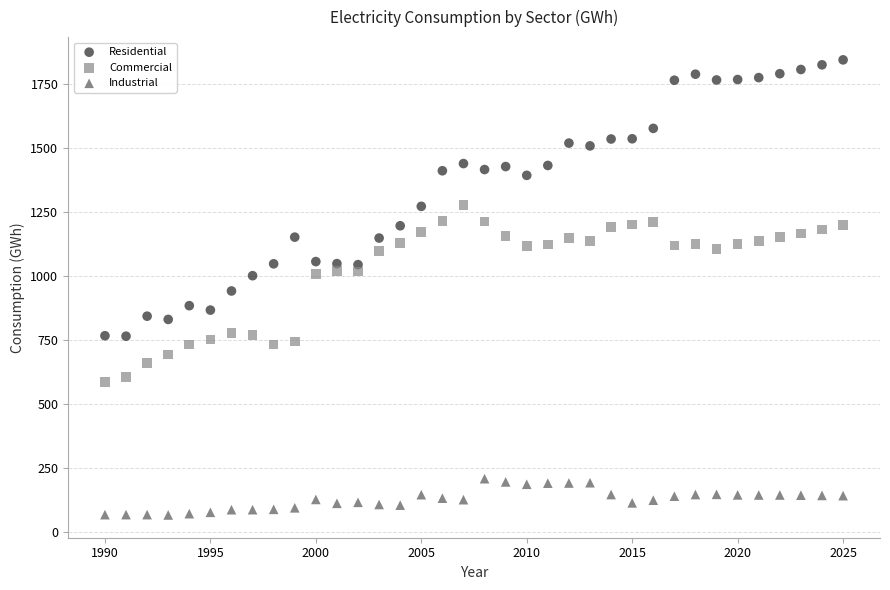

What is the X range (max minus min) for the scatter plot?

35.0